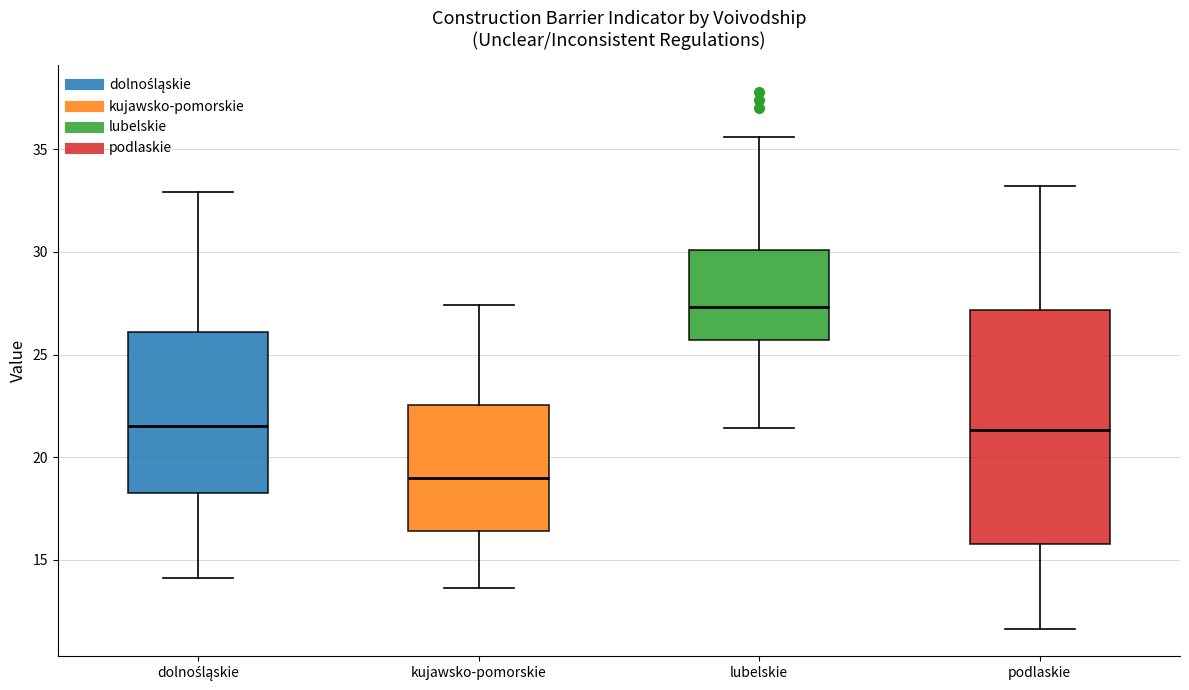

Which box's median line is the highest?

lubelskie